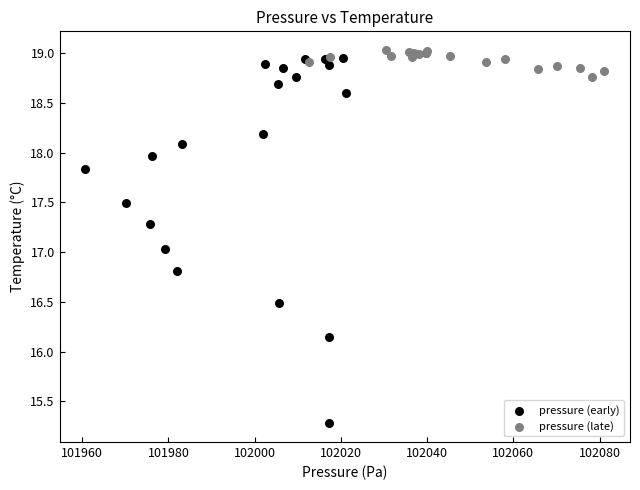

Which series has the largest Y range (max minus min)?

pressure (early)